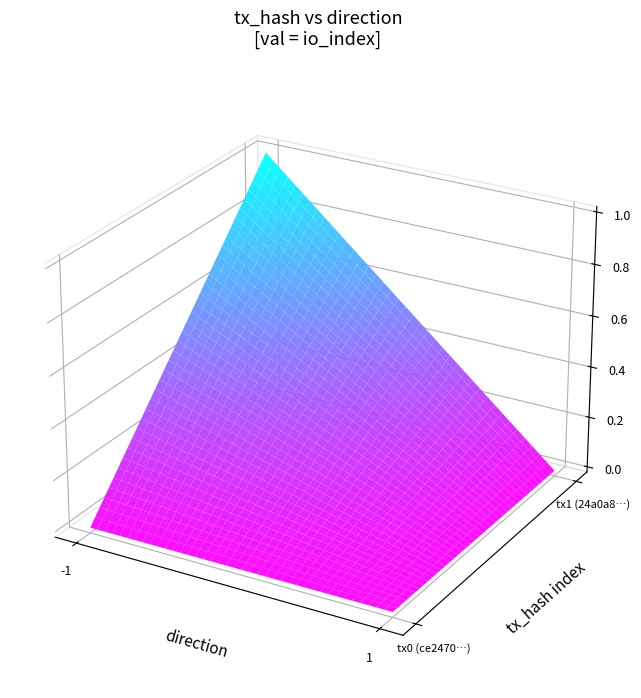

List the series in order of their peak value, highest first.

ce2470d6af3038a271b937392043c150ad50bc3, 24a0a853228b370cce5c6c032ca05851b3596c0